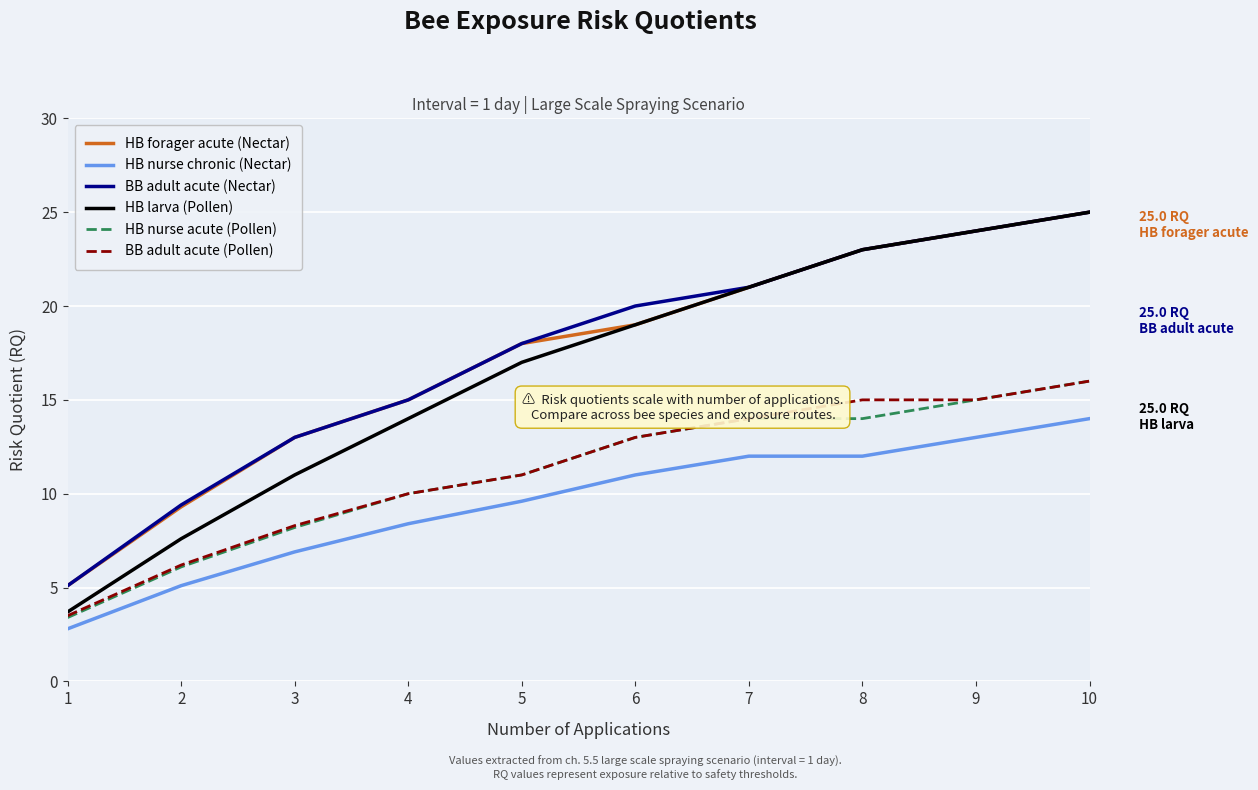

True or false: BB adult acute (Nectar) has a value of 5.5 at 8.

False